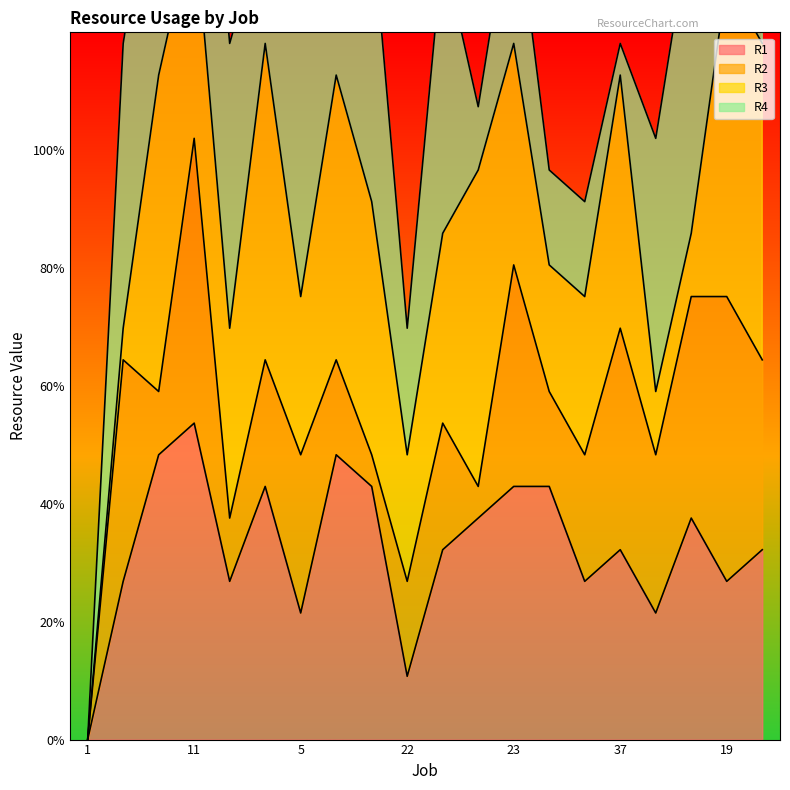

How many values in the R4 series are below 5?

9